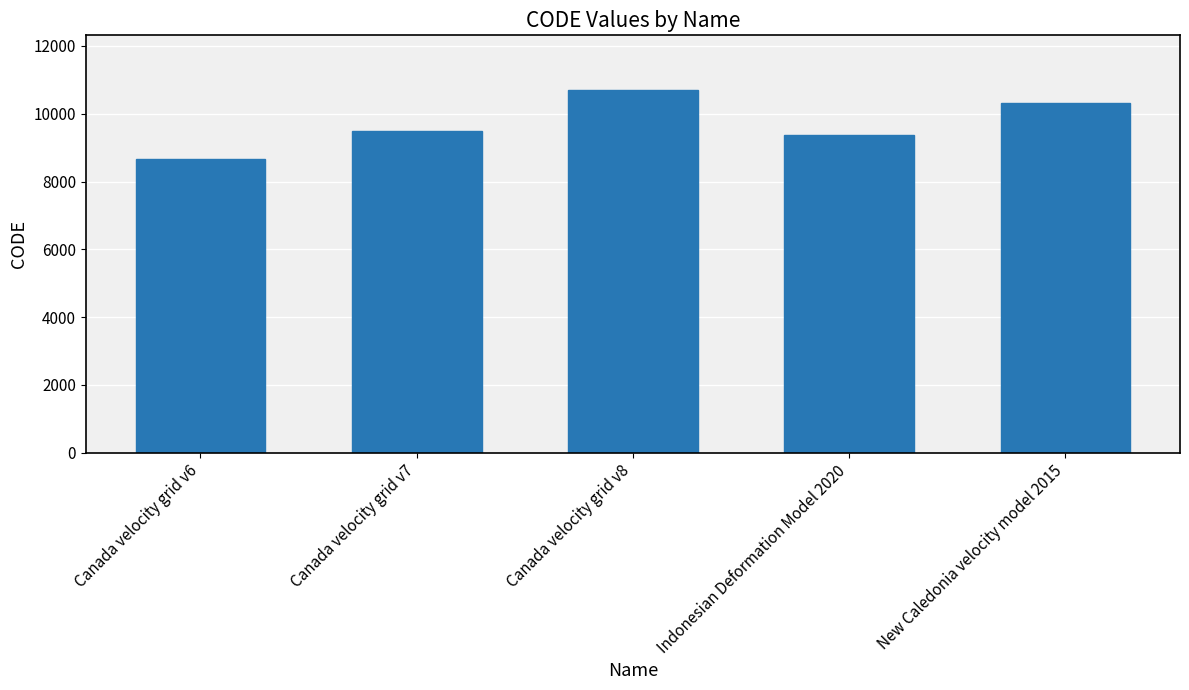

At which category does the chart reach its minimum across all series?

Canada velocity grid v6